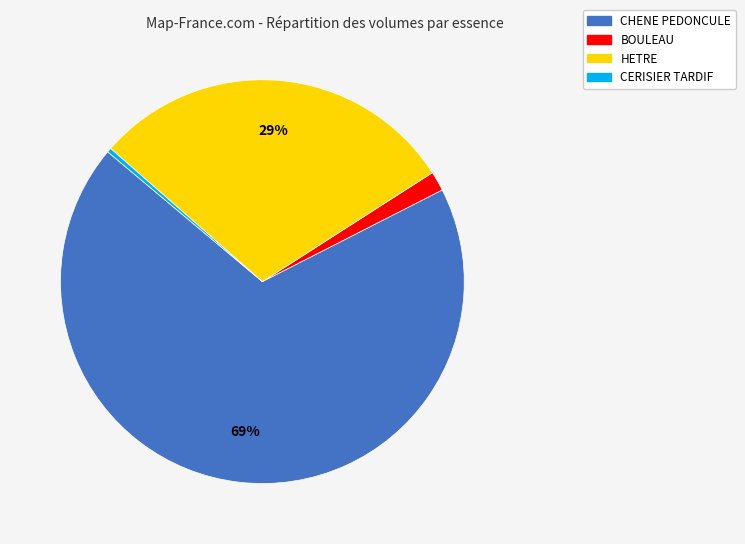

Do HETRE and CERISIER TARDIF together represent more than half of the pie?

No